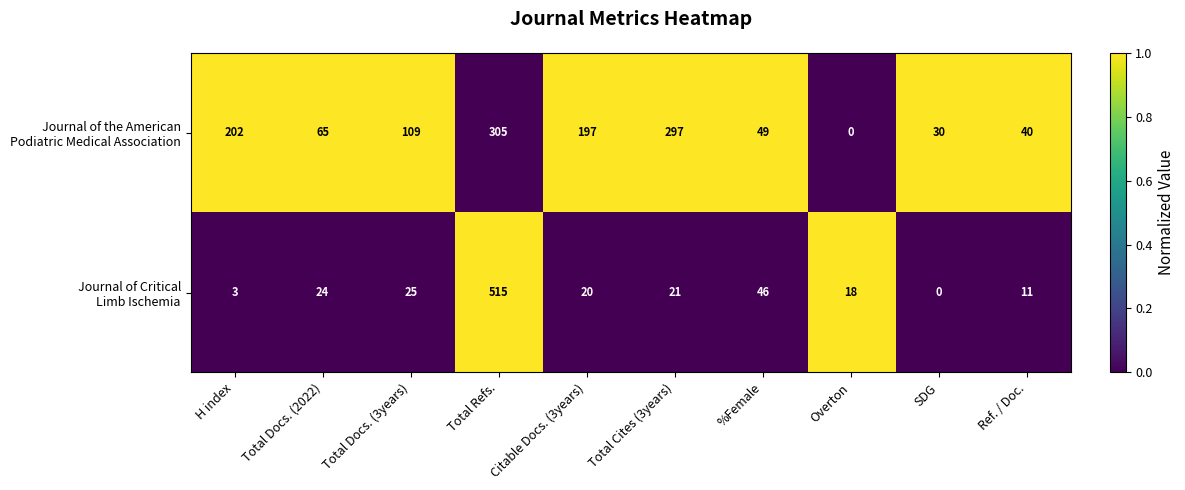

At which category is the sum across all series the highest?

Total Refs.